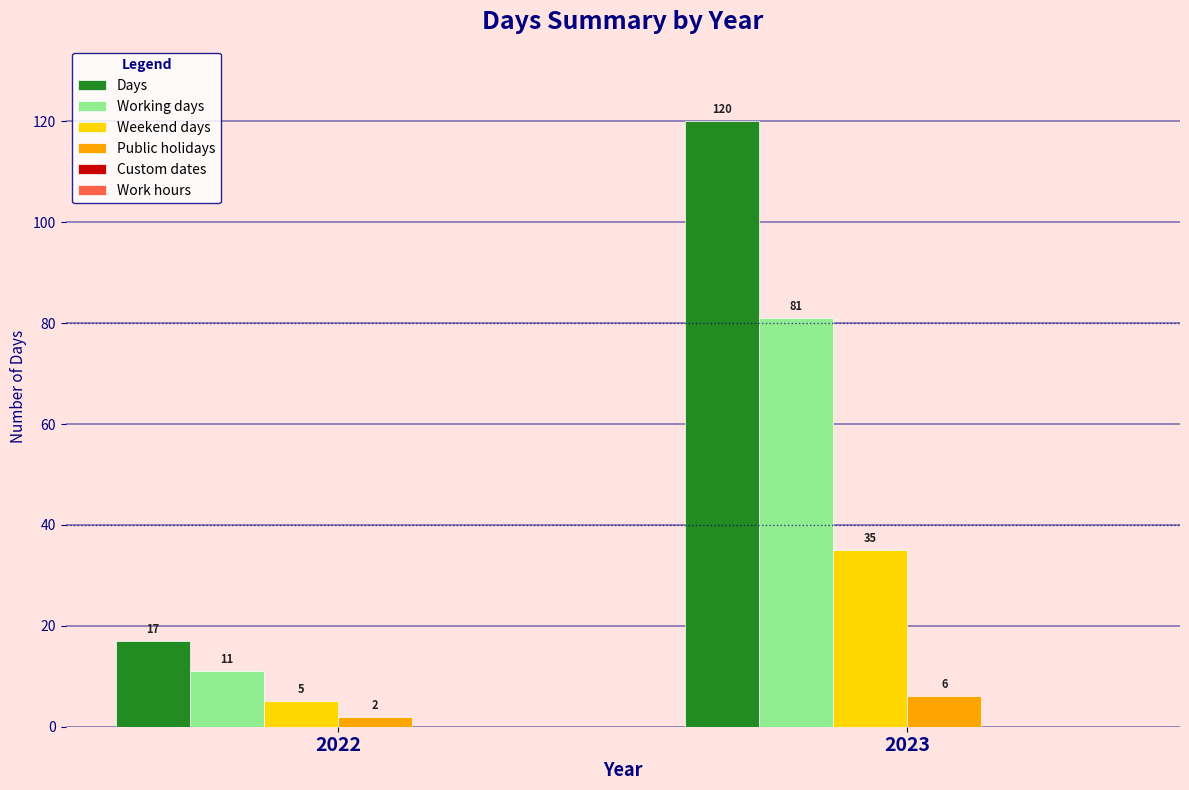

Reading left to right, what are all the values shown in this chart?

Days: 2022=17	2023=120
Working days: 2022=11	2023=81
Weekend days: 2022=5	2023=35
Public holidays: 2022=2	2023=6